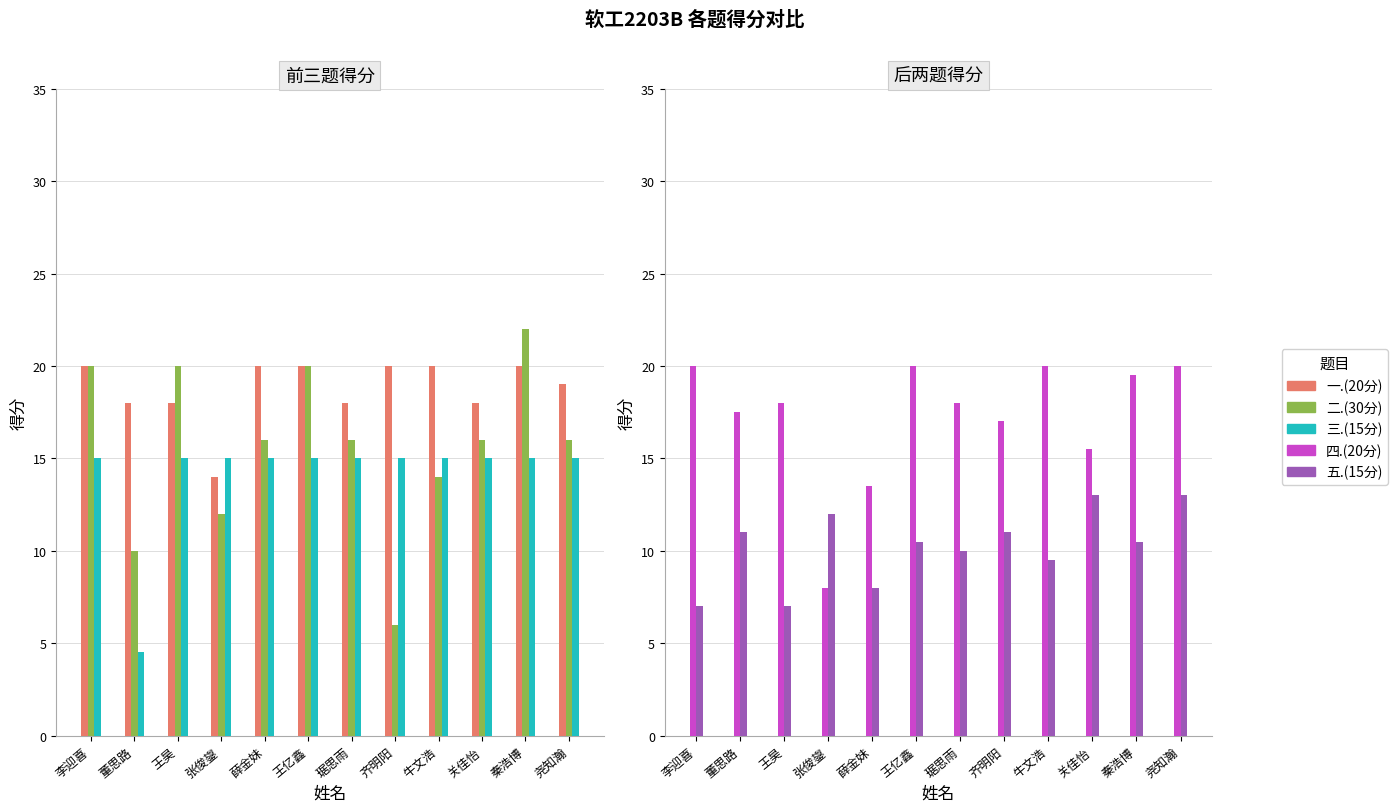

Which category has the highest value in the 三.(15分) series?

李迎喜